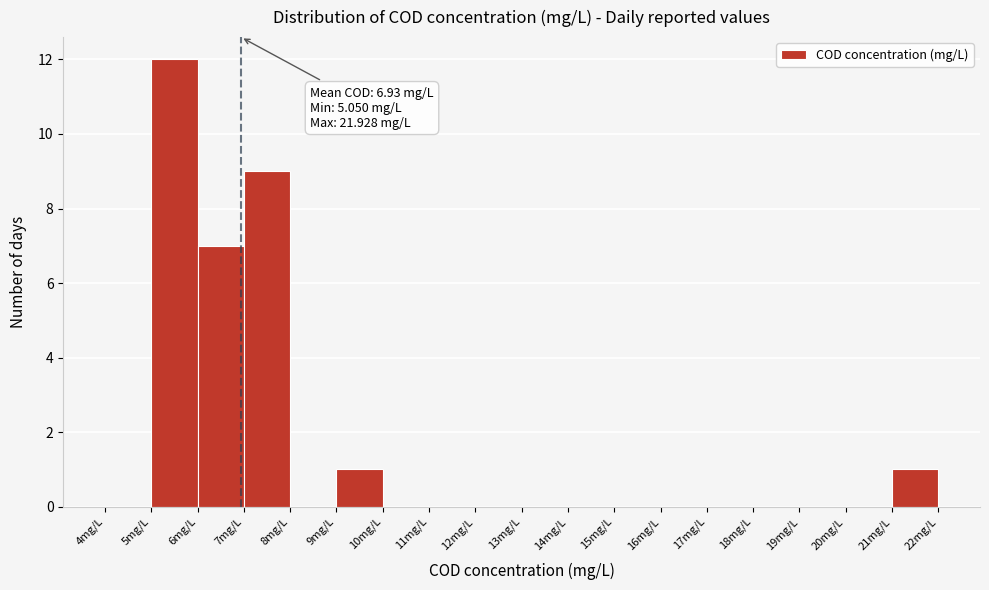

Over which range of the x-axis is the bar tallest?

5 to 6